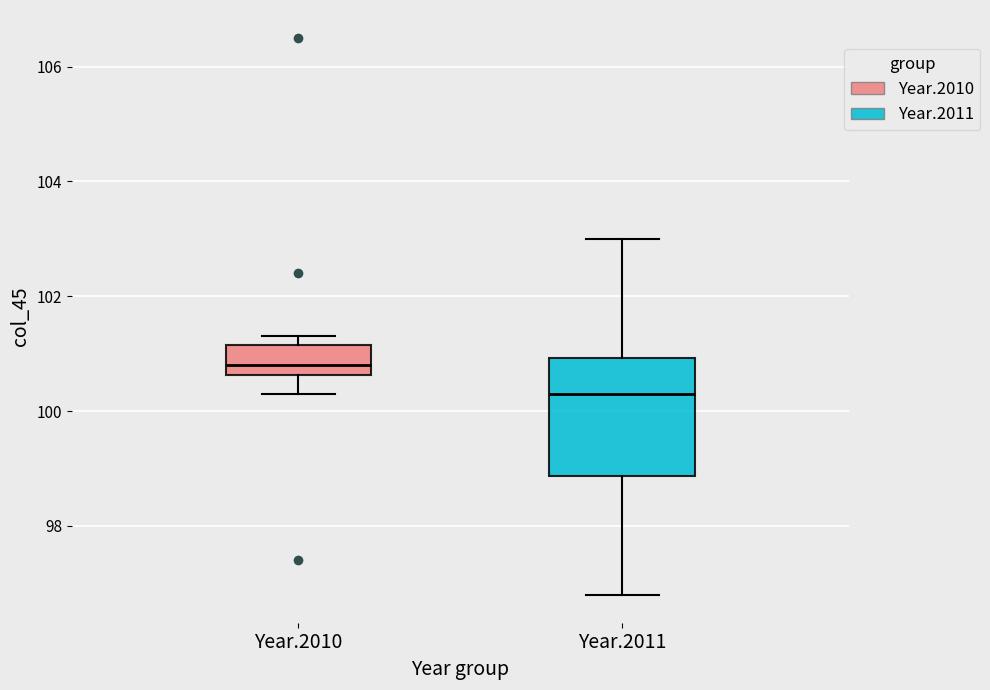

Reading left to right, transcribe this box plot: for each box, give where its median line is, the range the box spans, and where its two whiskers end, as read against the y-axis. The values are not printed on the chart, so give them approximately, as read against the axis.

Year.2010: median 100.8, box 100.6 to 101.2, whiskers 100.4 to 101.4
Year.2011: median 100.4, box 98.8 to 101.0, whiskers 96.8 to 103.0